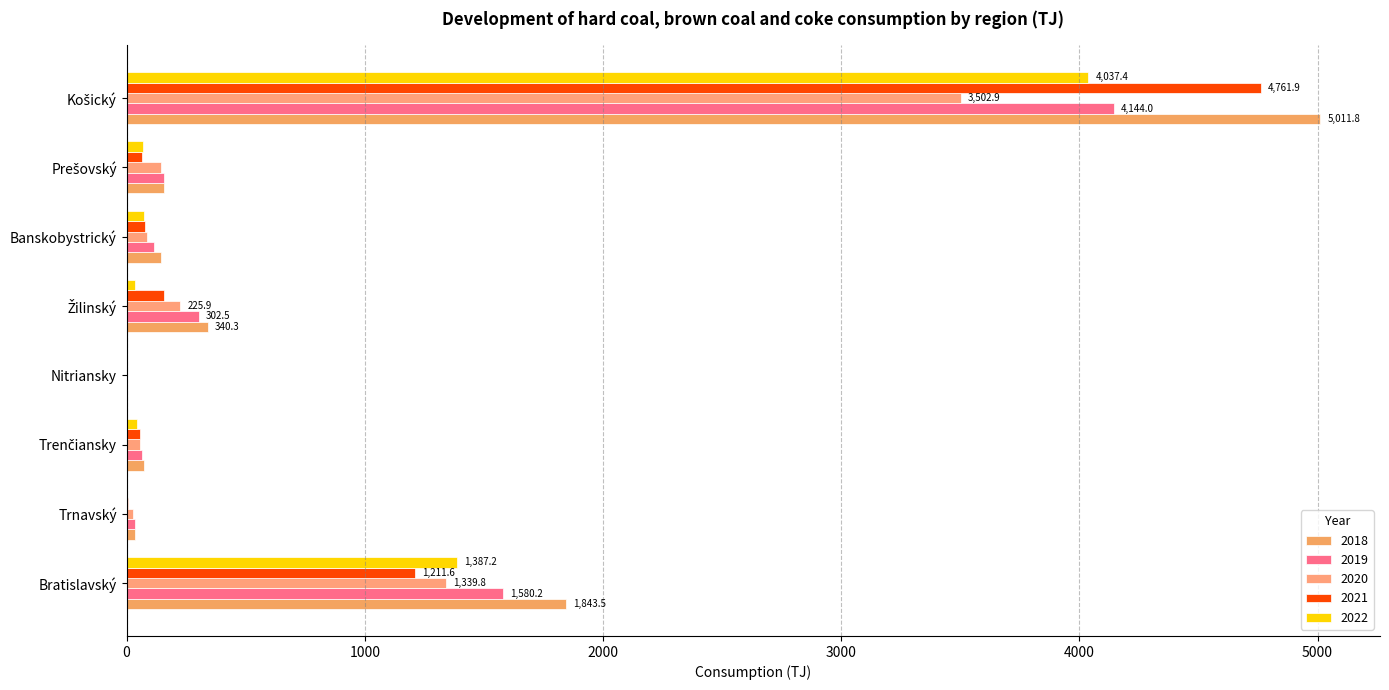

Is the value of 2018 at Košický greater than the value of 2019 at Žilinský?

Yes